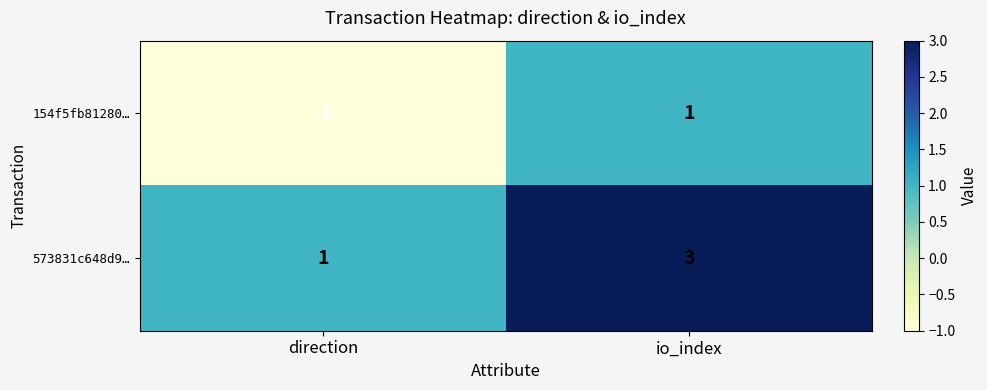

Reading left to right, transcribe all the data shown in this chart.

154f5fb81280…: direction=-1	io_index=1
573831c648d9…: direction=1	io_index=3